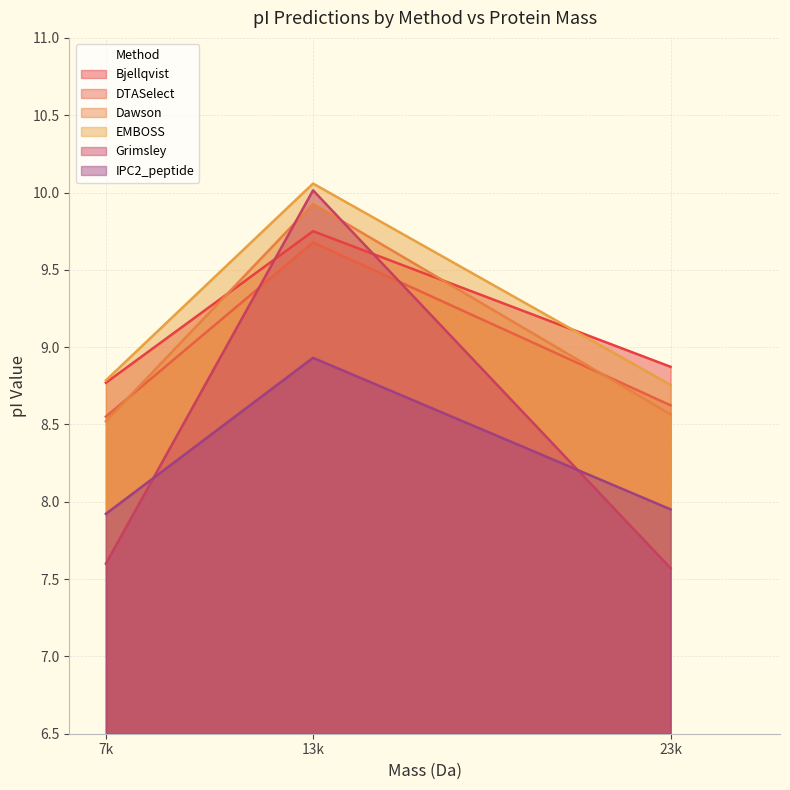

How many categories are shown in the chart?

3